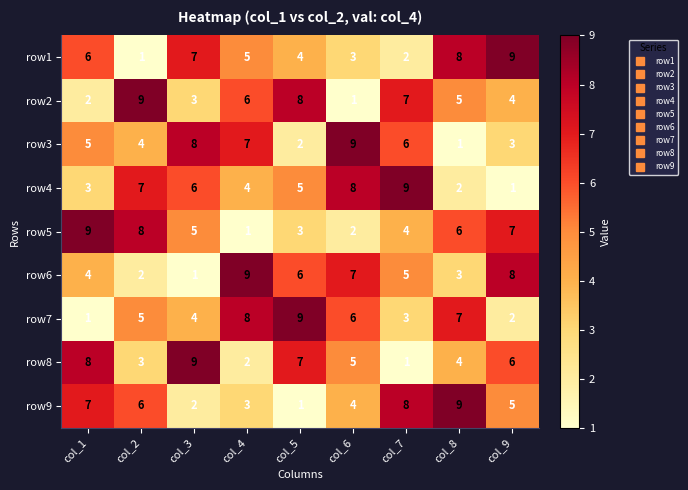

What is the difference between the highest and lowest values at col_5?

8